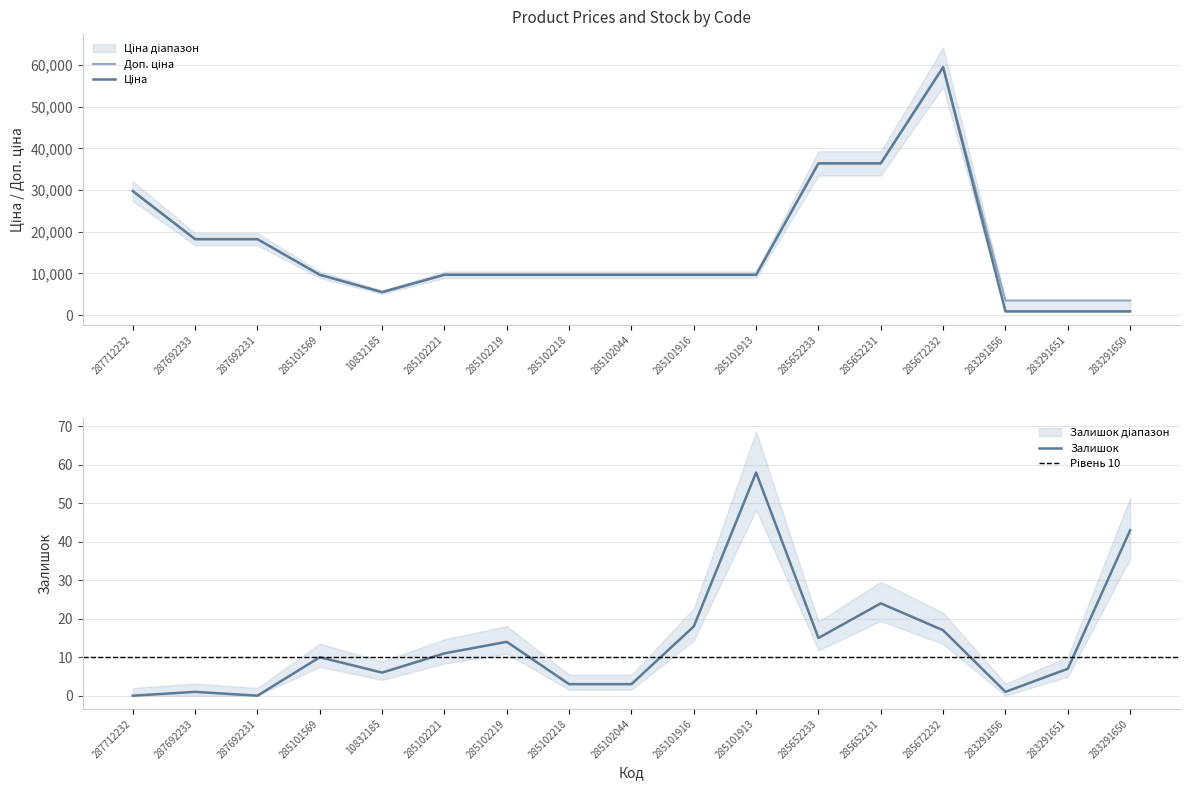

True or false: Ціна and Доп. ціна cross at least once.

False